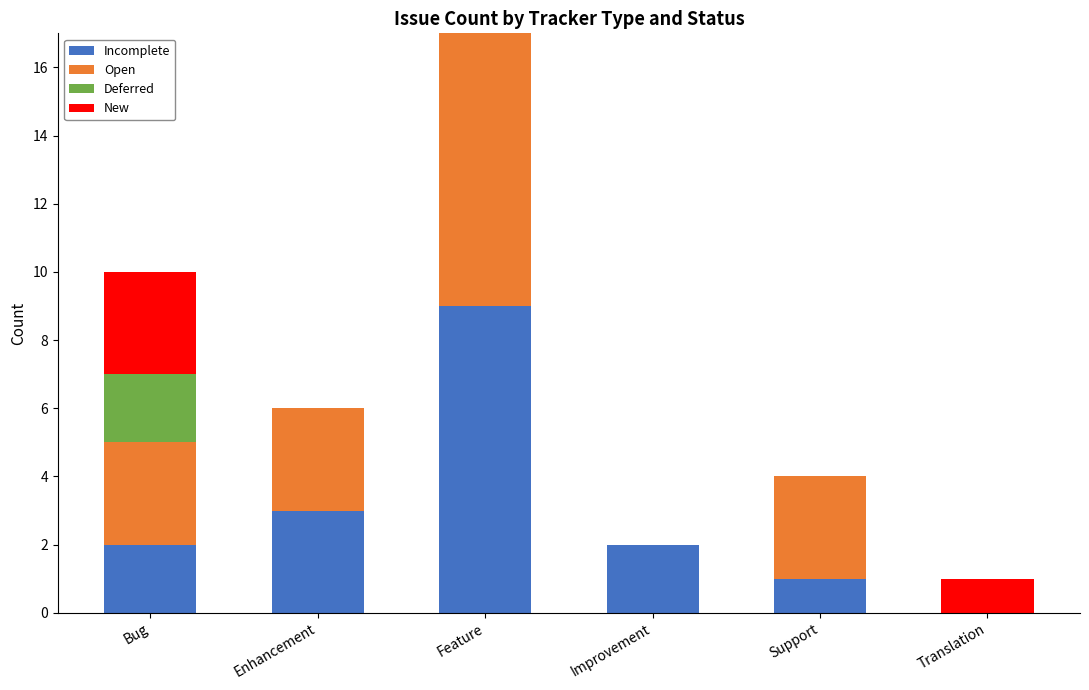

What is the total value across all series at Enhancement?

6